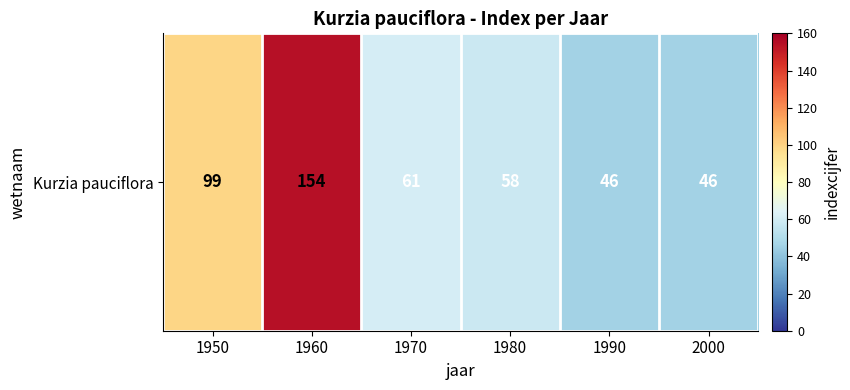

What is the difference between the second highest and second lowest values?

53